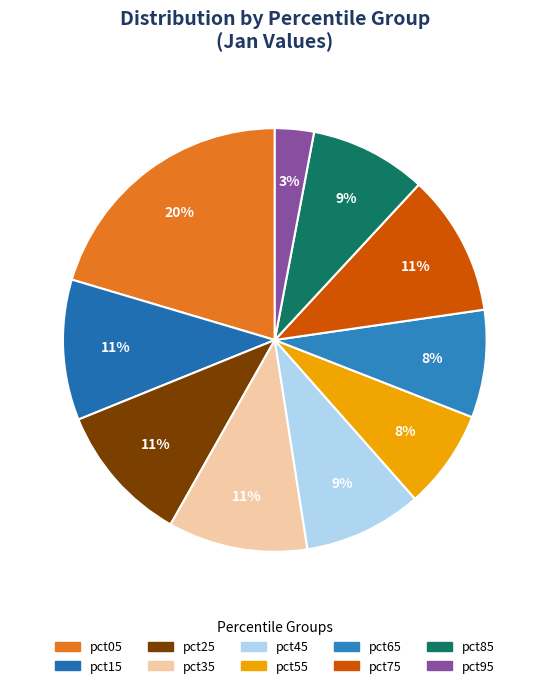

How many slices are in this pie chart?

10